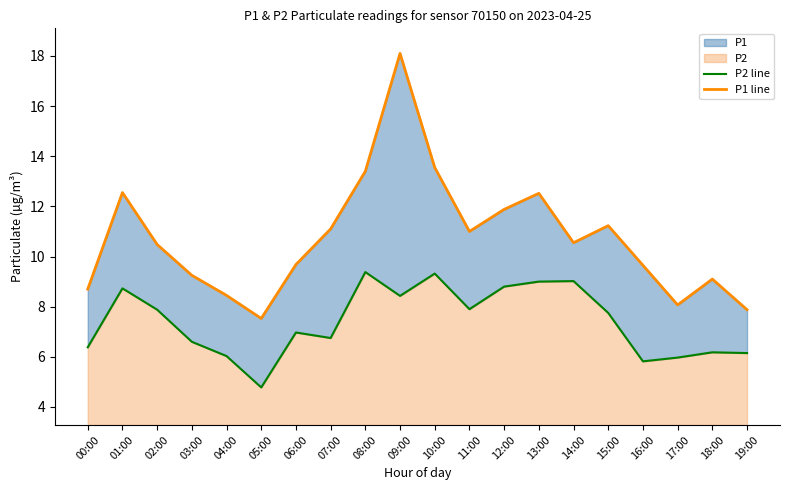

True or false: P1 line has a value of 11.1 at 07:00.

True